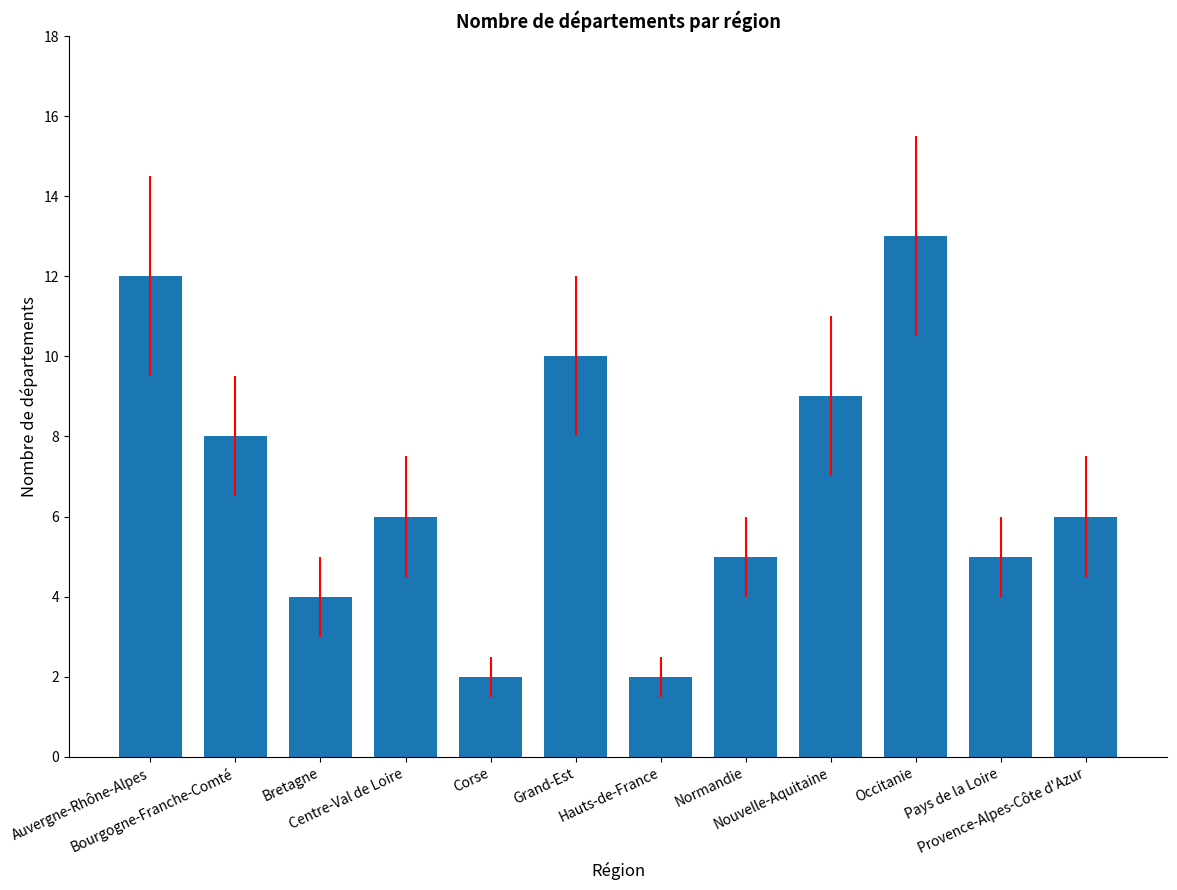

Approximately how many times larger is the value at Provence-Alpes-Côte d'Azur compared to Hauts-de-France?

3.0